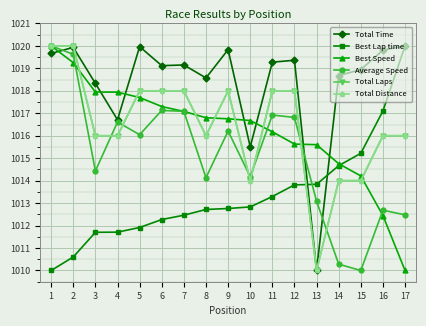

How many lines are shown in the chart?

6